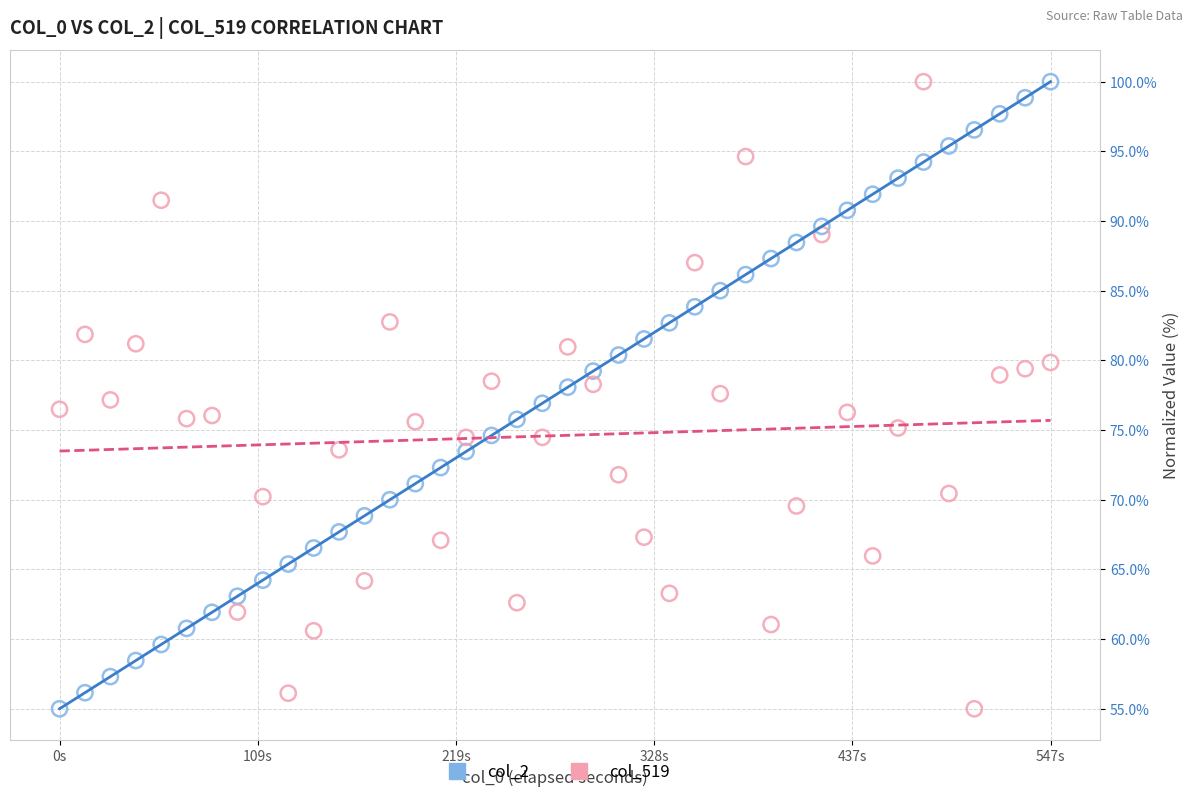

Across all data points, what is the range of Y values (max minus min)?

45.0